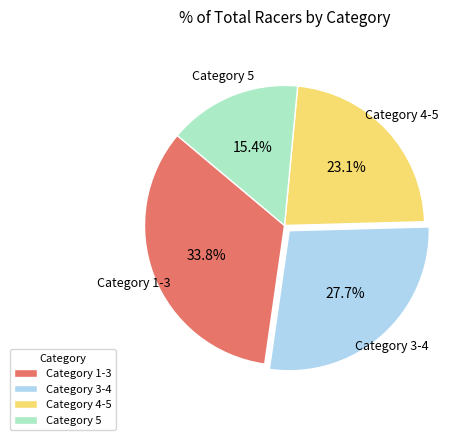

Is Category 3-4 the majority of the pie?

No